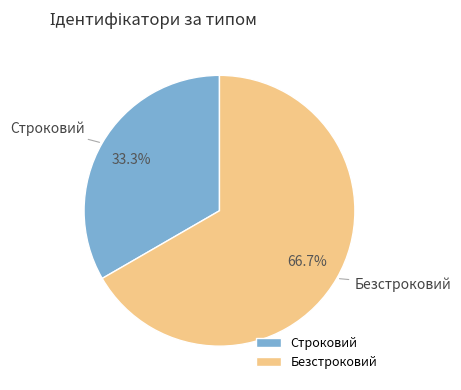

To the nearest percent, what portion does Безстроковий represent?

67%